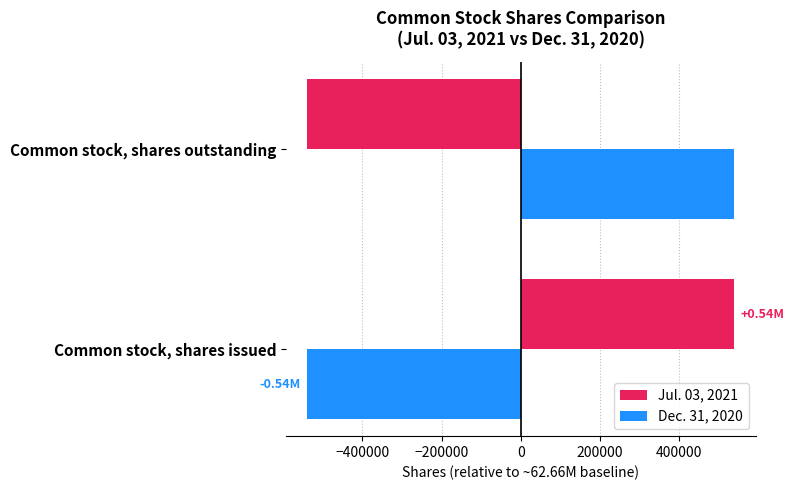

Rank the categories by Jul. 03, 2021 value from lowest to highest.

Common stock, shares outstanding, Common stock, shares issued